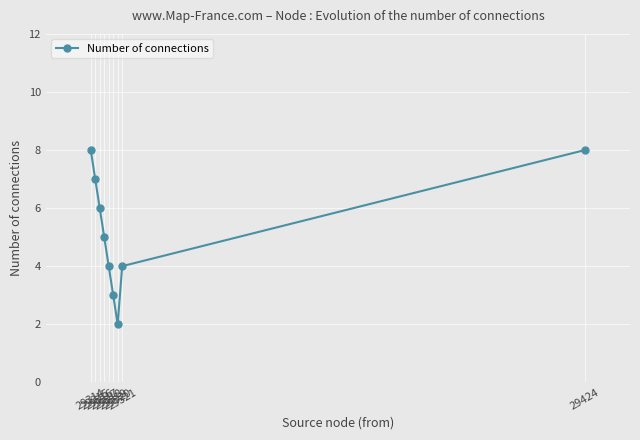

What is the greatest value displayed?

8